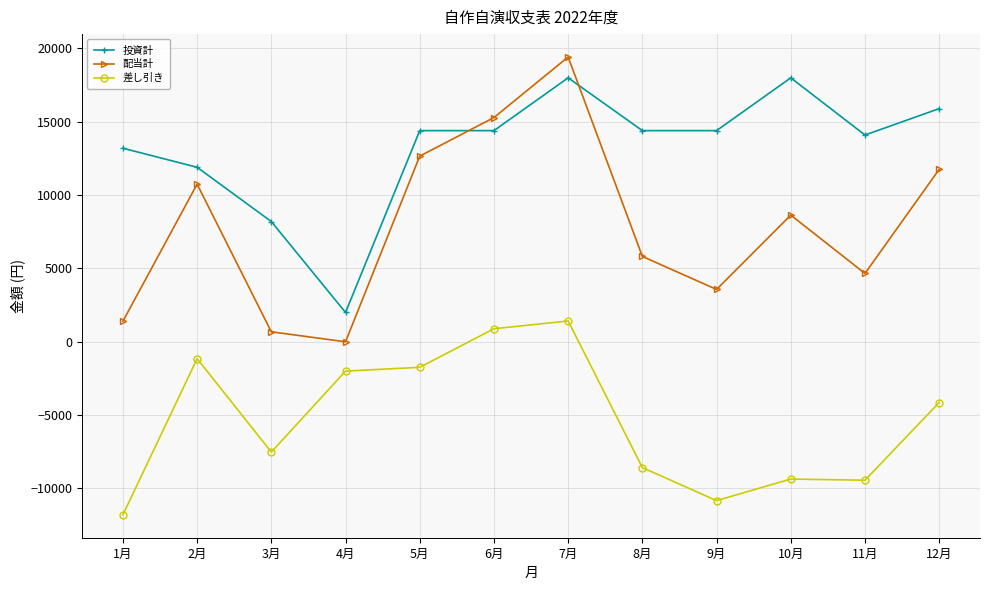

What is the difference between the maximum and second lowest values in the 配当計 series?

18740